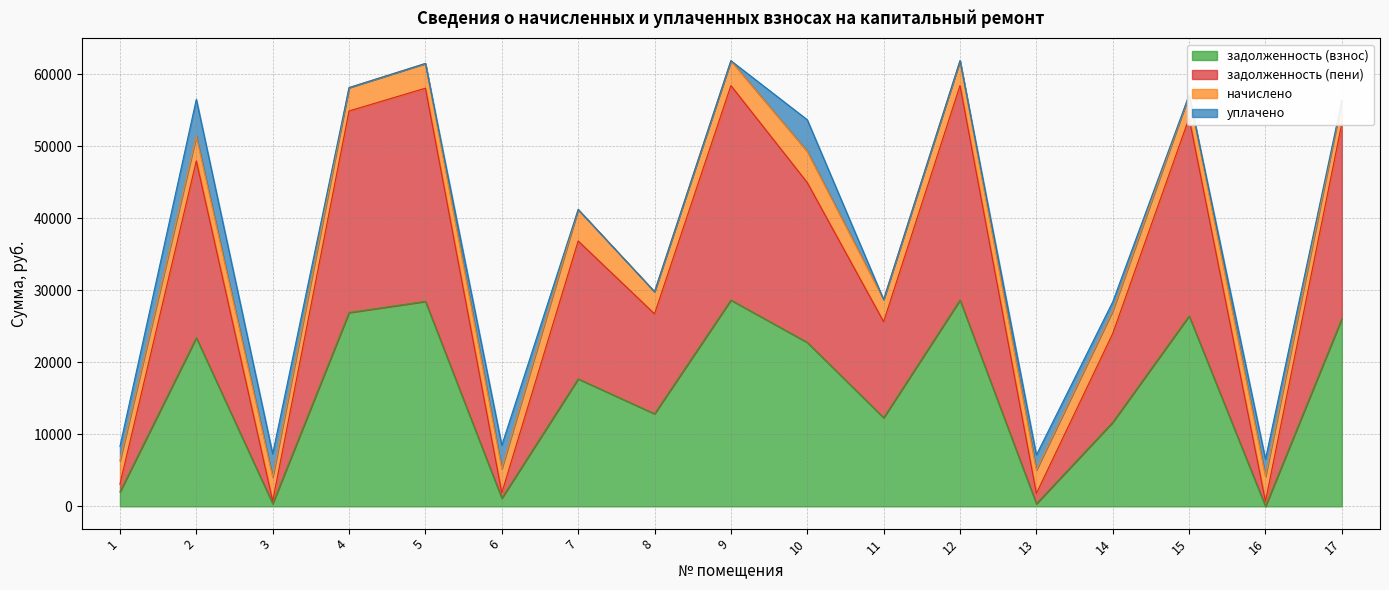

At which category is the sum across all series the highest?

9